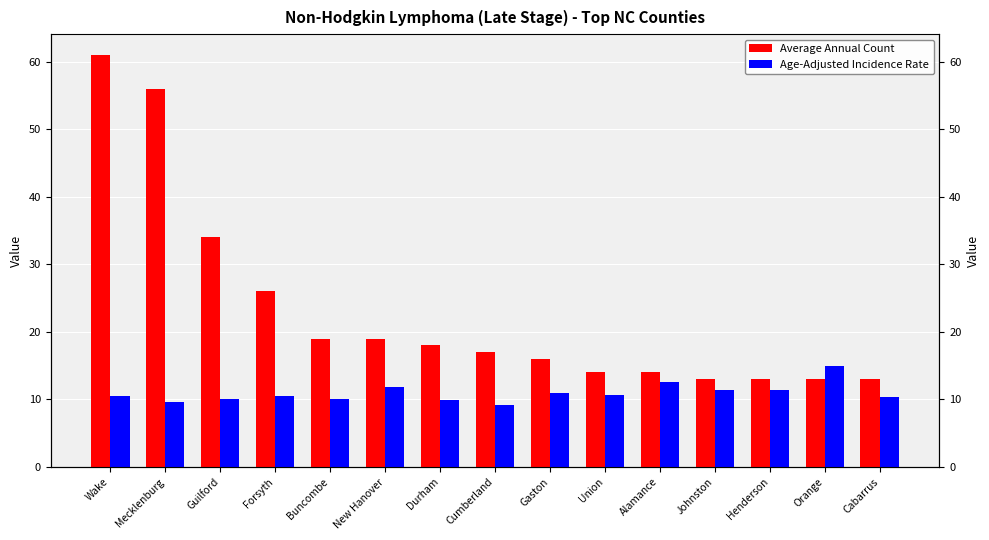

What is the average value of the Age-Adjusted Incidence Rate series?

10.9